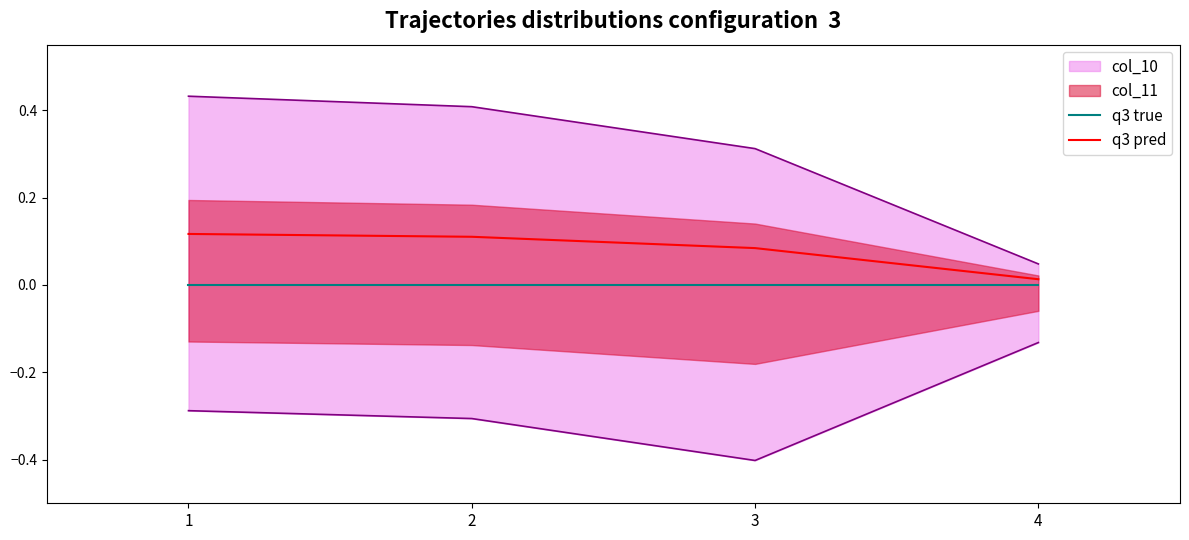

Is this an area chart (filled region under the line)?

No